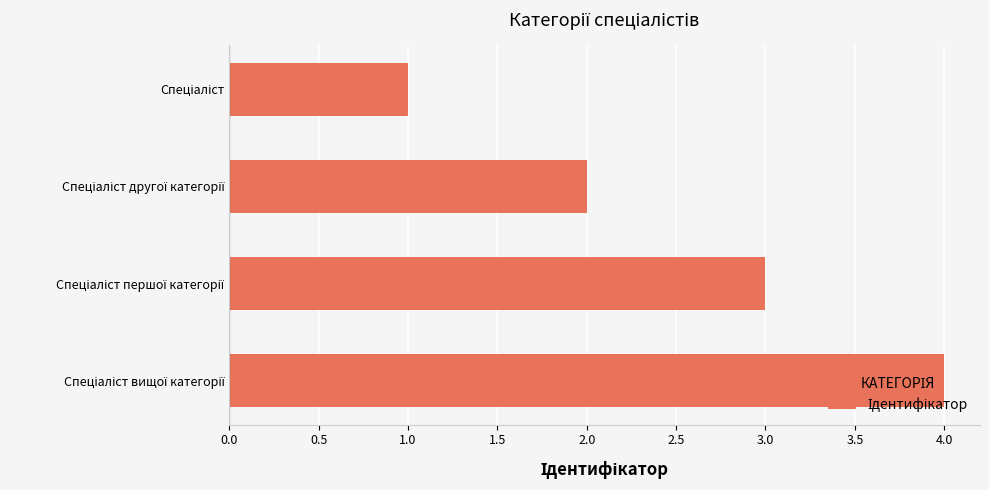

How many data points are less than 3?

2